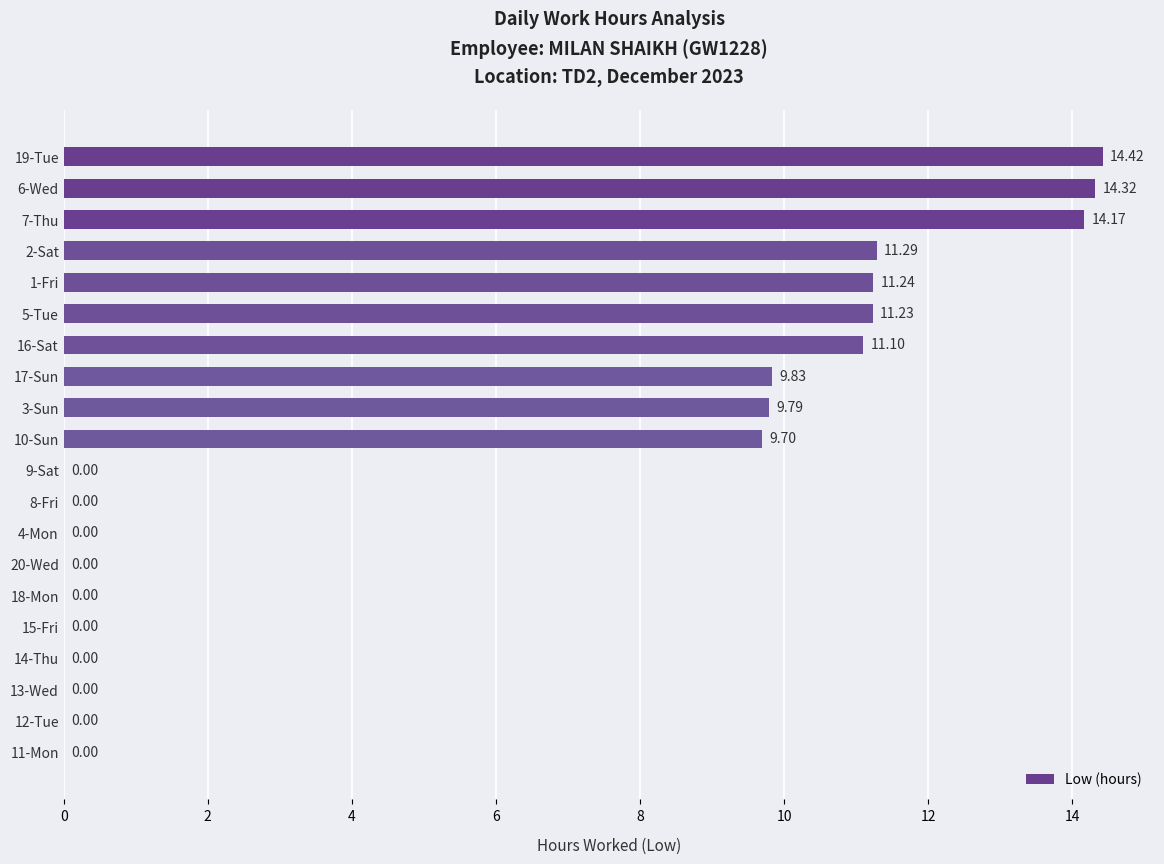

Count the number of categories in the chart.

20